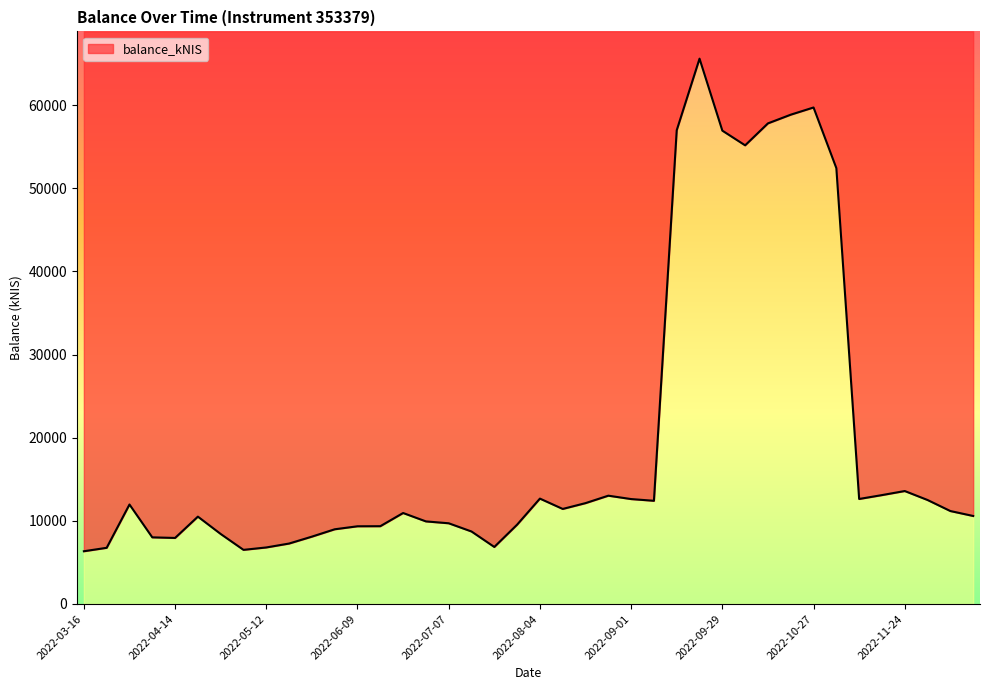

Rank the categories by value from highest to lowest.

2022-09-22, 2022-10-27, 2022-10-20, 2022-10-13, 2022-09-15, 2022-09-29, 2022-10-06, 2022-11-03, 2022-11-24, 2022-11-17, 2022-08-25, 2022-08-04, 2022-11-10, 2022-09-01, 2022-12-01, 2022-09-08, 2022-08-18, 2022-03-31, 2022-08-11, 2022-12-08, 2022-06-23, 2022-12-15, 2022-04-20, 2022-06-30, 2022-07-07, 2022-07-28, 2022-06-16, 2022-06-09, 2022-06-02, 2022-07-14, 2022-04-28, 2022-05-26, 2022-04-07, 2022-04-14, 2022-05-19, 2022-07-21, 2022-05-12, 2022-03-24, 2022-05-03, 2022-03-16